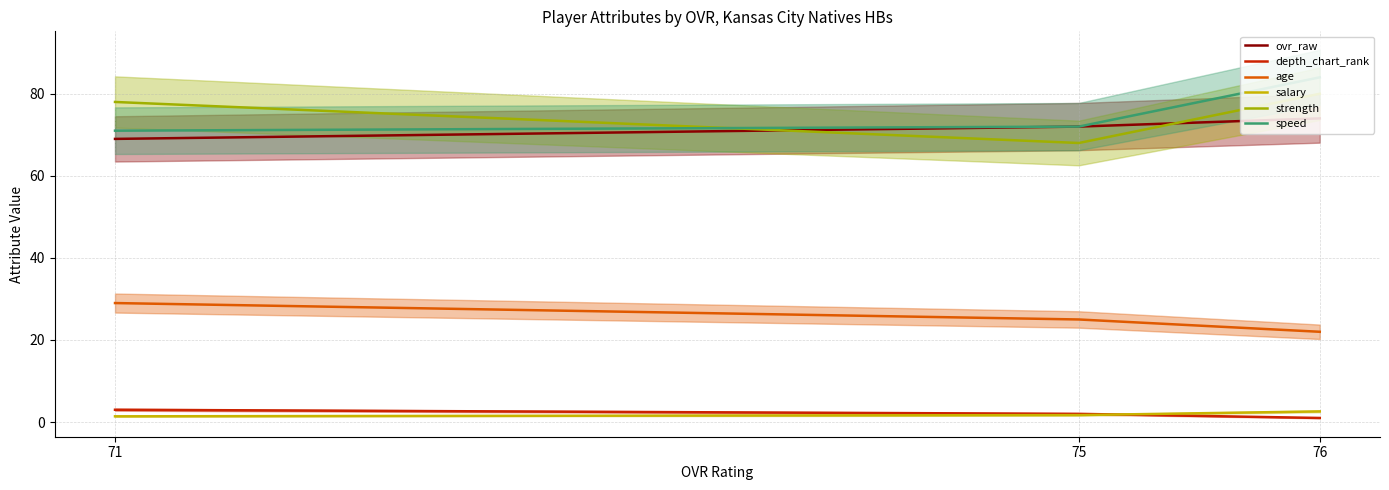

What is the difference between the maximum and second lowest values in the depth_chart_rank series?

1.0